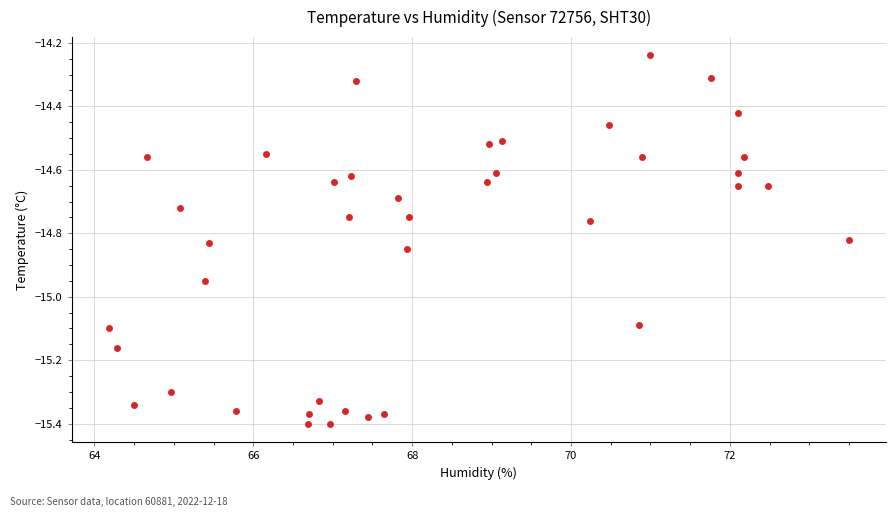

What is the range of Y values (max minus min)?

1.2